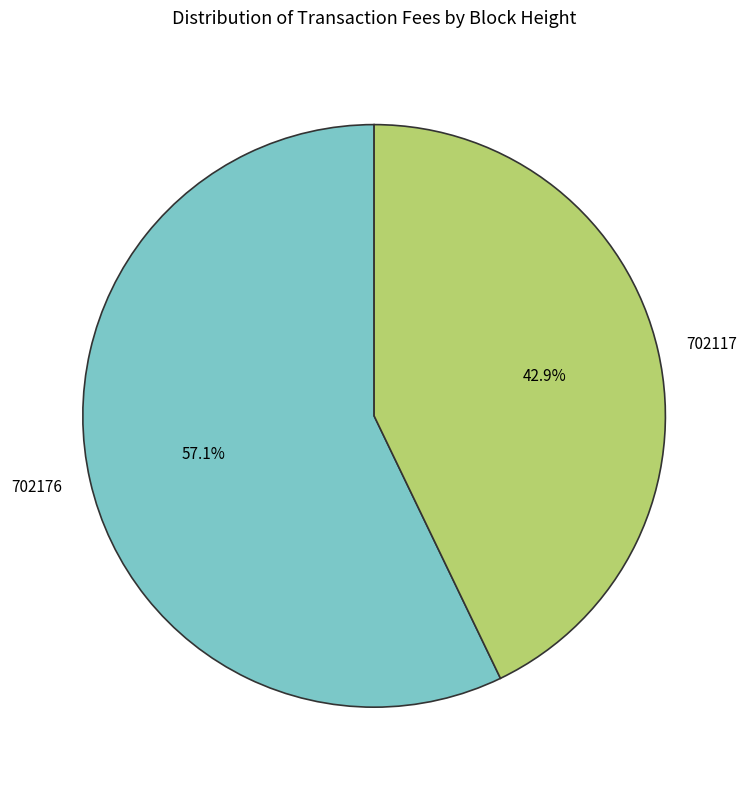

Do 702176 and 702117 together represent more than half of the pie?

Yes